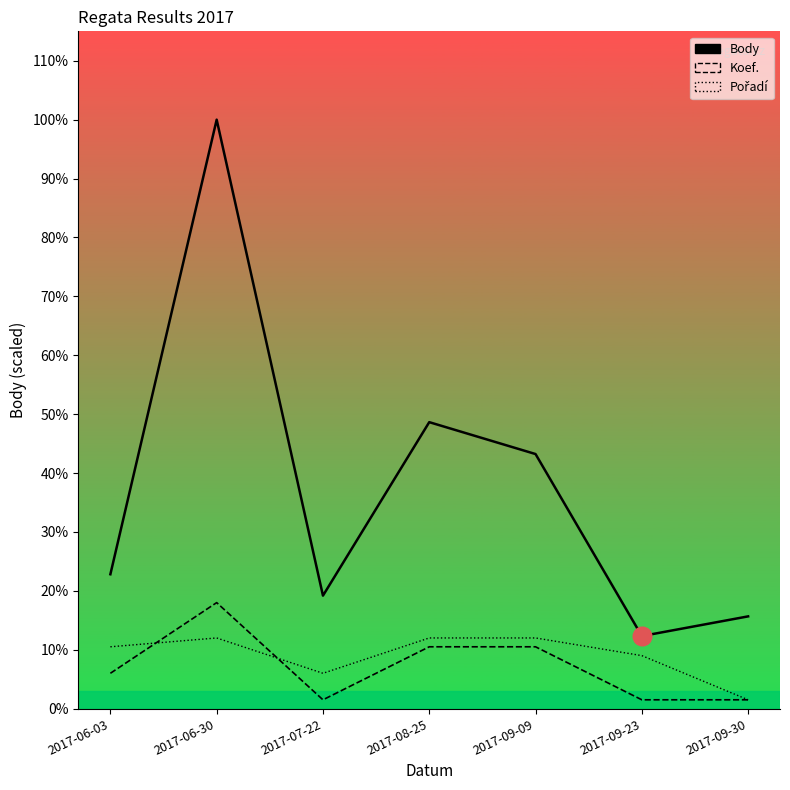

Is the value of Pořadí at 2017-06-03 greater than the value of Body at 2017-06-03?

No